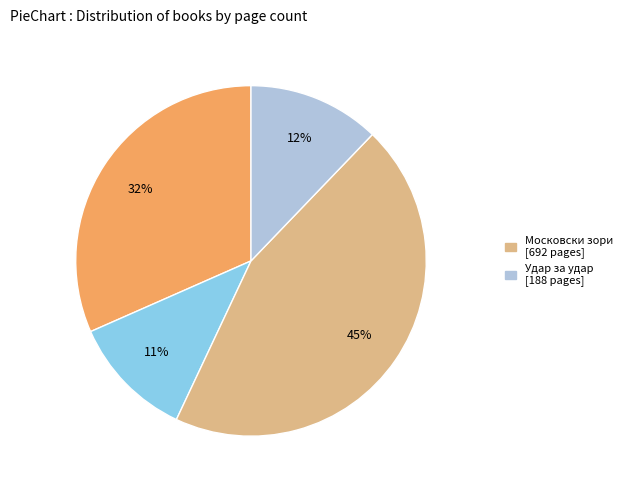

Is there a majority slice in this chart?

No